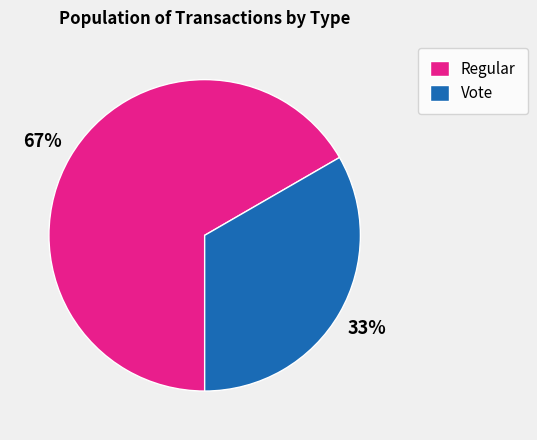

Combined, do Vote and Regular account for over 50%?

Yes